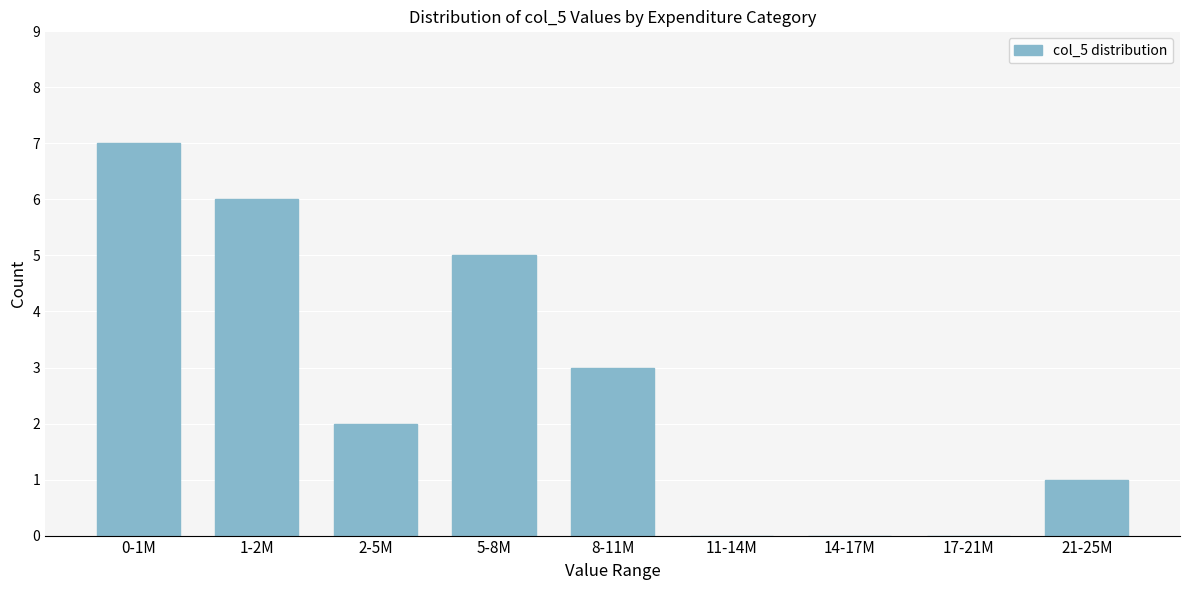

Reading right to left, transcribe all the data shown in this chart.

21-25M=1	17-21M=0	14-17M=0	11-14M=0	8-11M=3	5-8M=5	2-5M=2	1-2M=6	0-1M=7